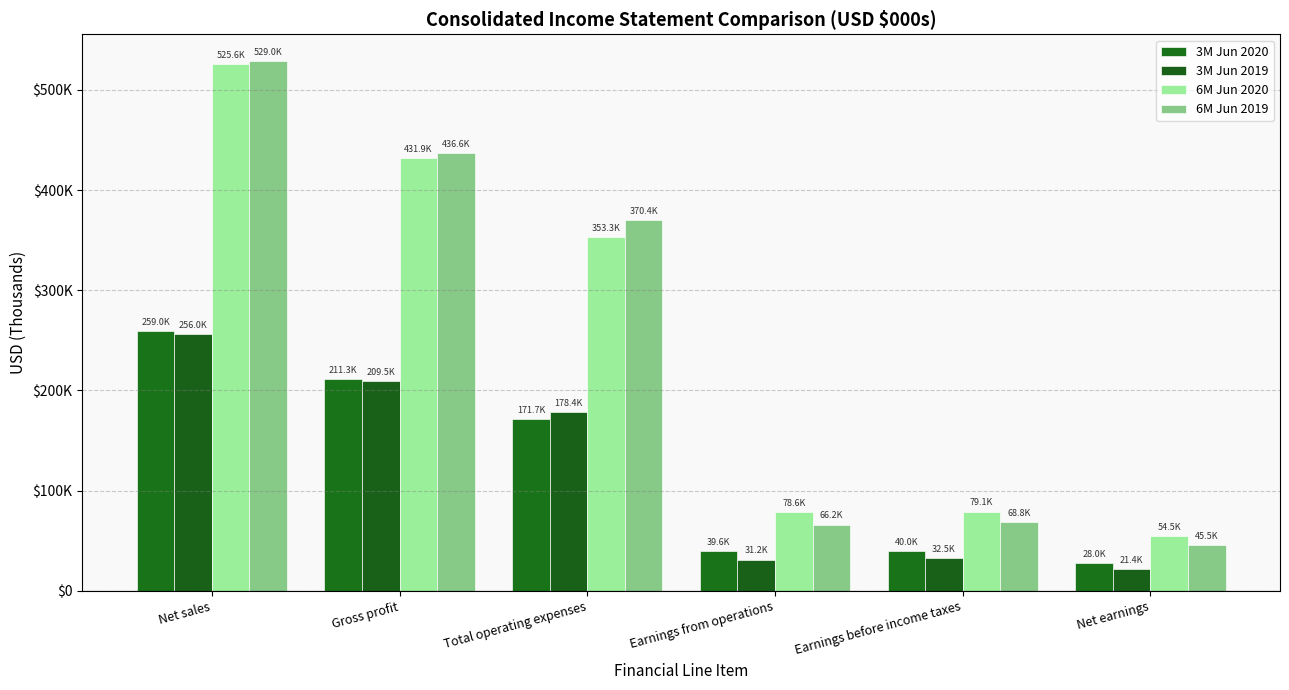

Reading left to right, extract all data points from this chart.

3M Jun 2020: Net sales=258991	Gross profit=211317	Total operating expenses=171731	Earnings from operations=39586	Earnings before income taxes=39979	Net earnings=27977
3M Jun 2019: Net sales=256016	Gross profit=209522	Total operating expenses=178365	Earnings from operations=31157	Earnings before income taxes=32512	Net earnings=21378
6M Jun 2020: Net sales=525610	Gross profit=431877	Total operating expenses=353279	Earnings from operations=78598	Earnings before income taxes=79142	Net earnings=54529
6M Jun 2019: Net sales=529006	Gross profit=436611	Total operating expenses=370450	Earnings from operations=66161	Earnings before income taxes=68806	Net earnings=45550